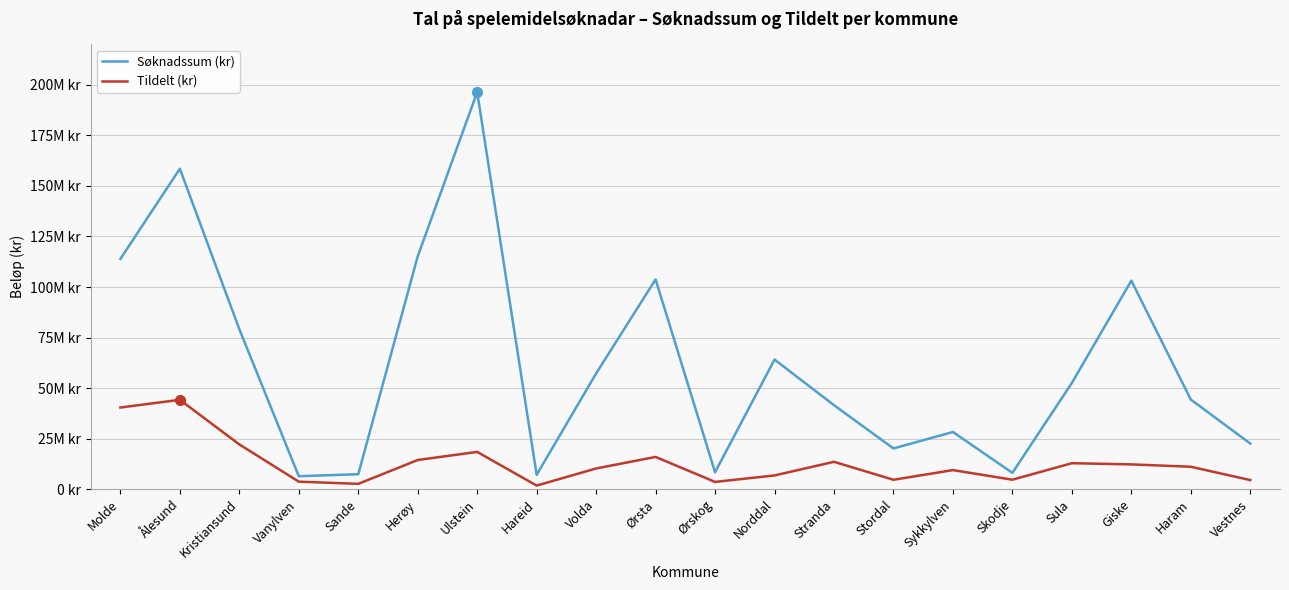

What is the label of the 3rd point from the left?

Kristiansund